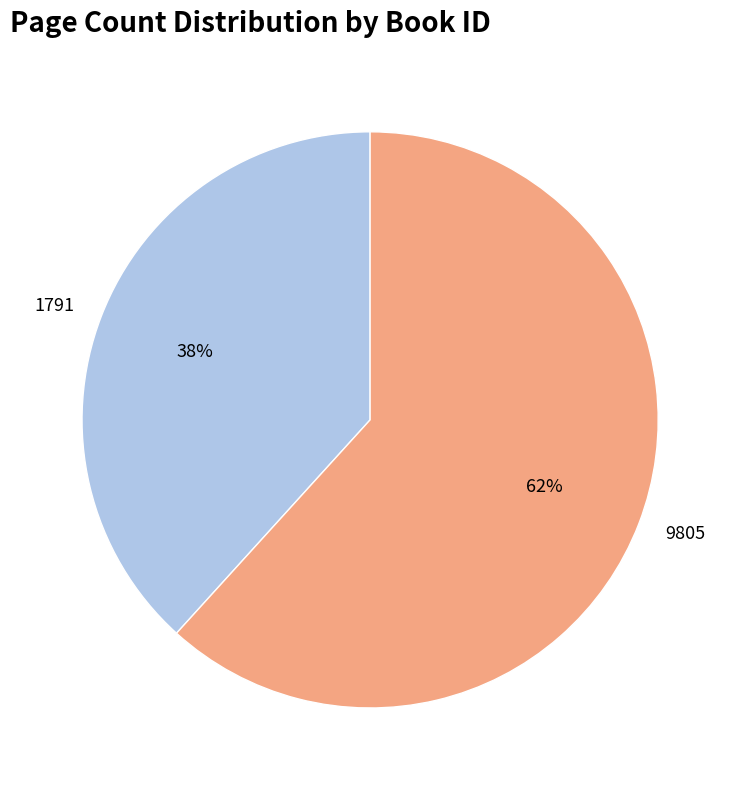

The 9805 slice represents 54% of the pie. True or false?

False